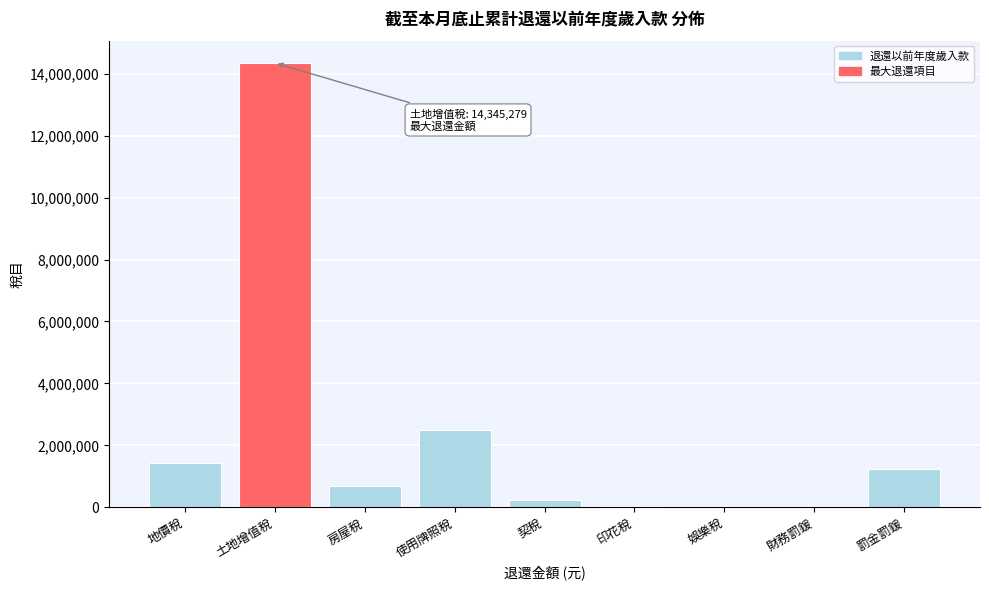

What is the sum of all values?

20489095